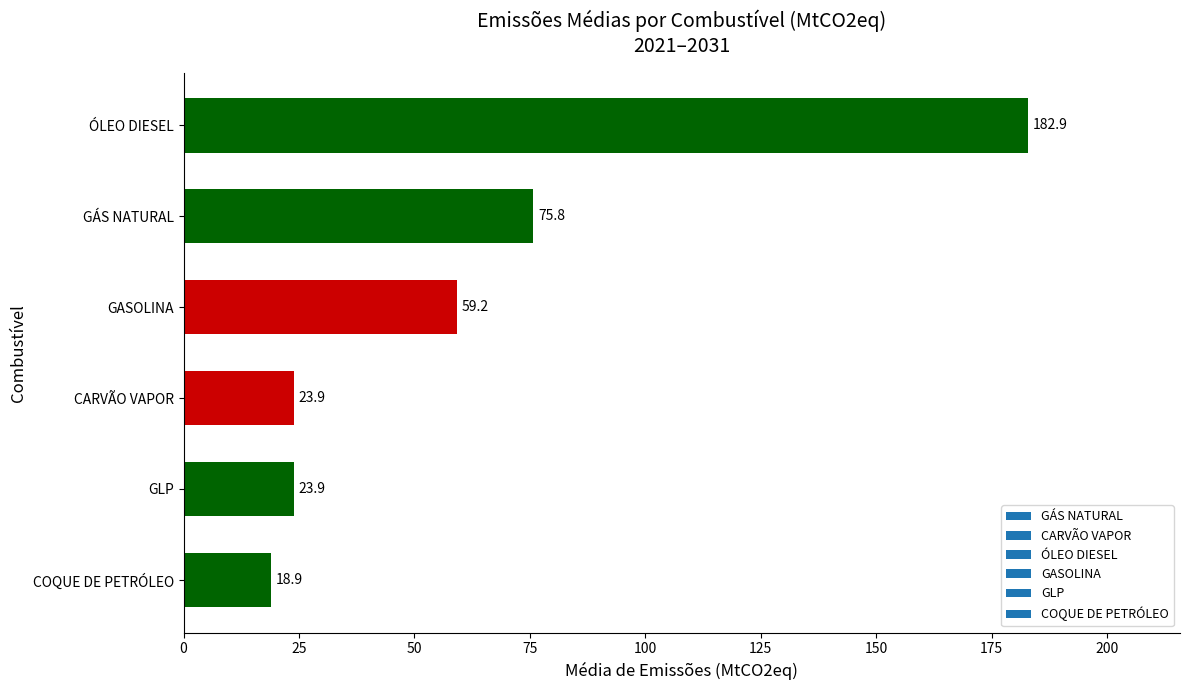

What is the sum of all values?

384.6